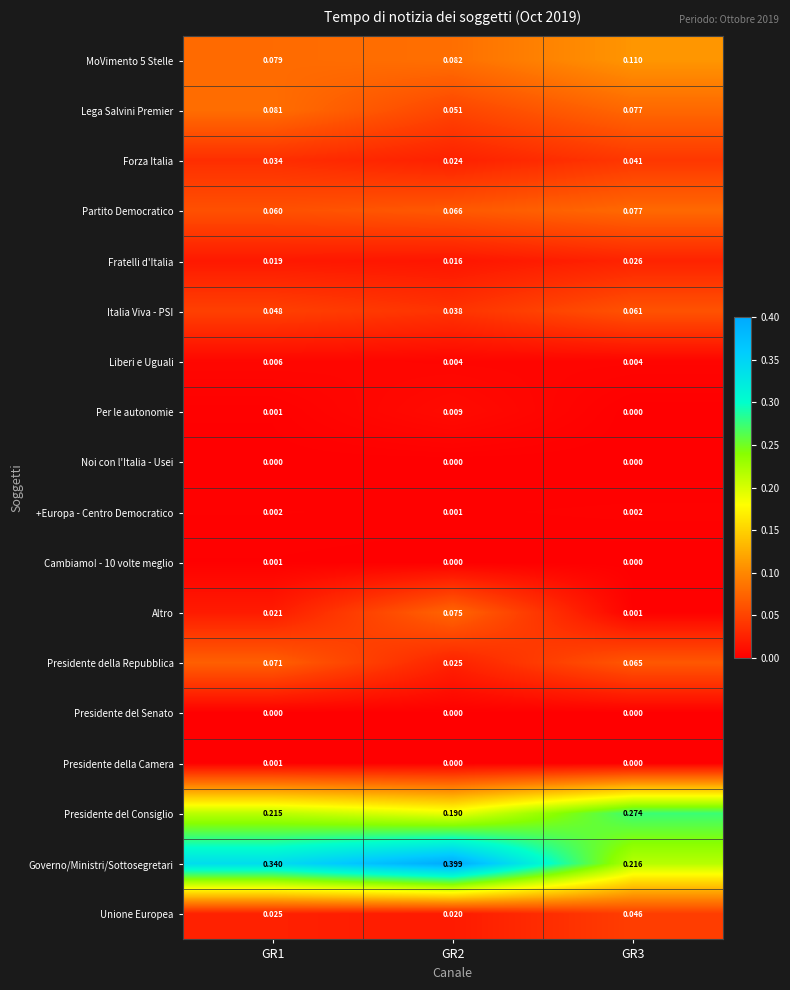

Which series changed the most between GR1 and GR2?

Governo/Ministri/Sottosegretari